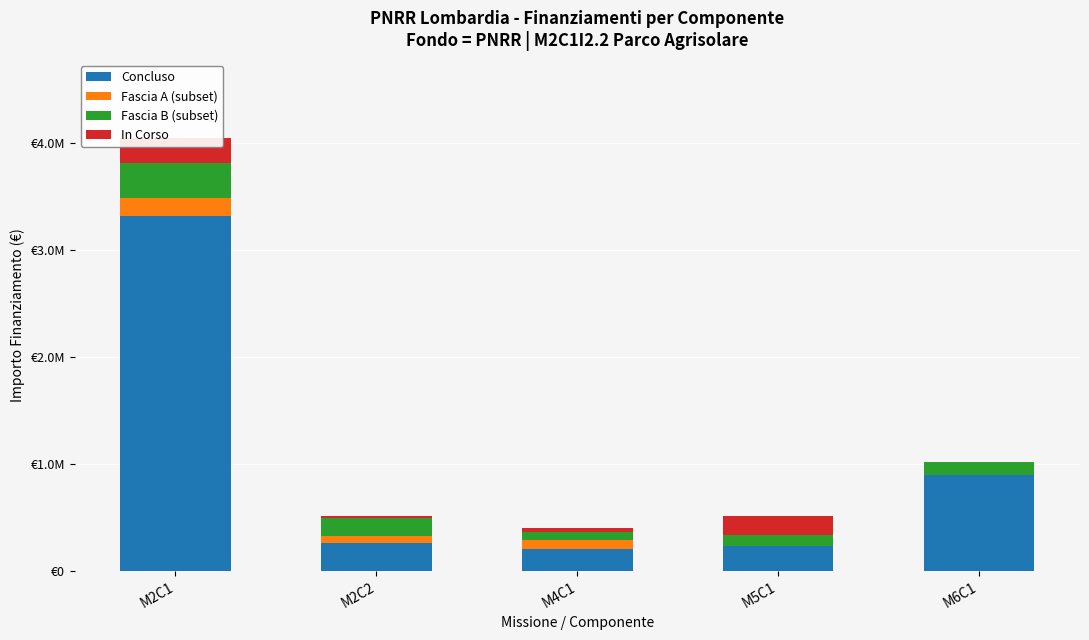

Count the number of data series in this chart.

4